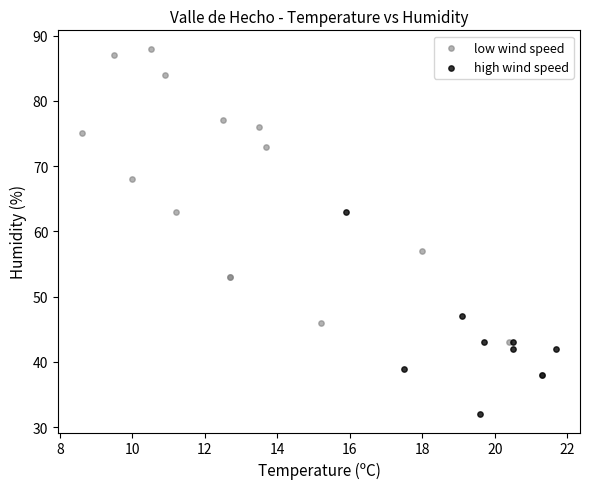

Which series reaches the maximum Y coordinate?

low wind speed